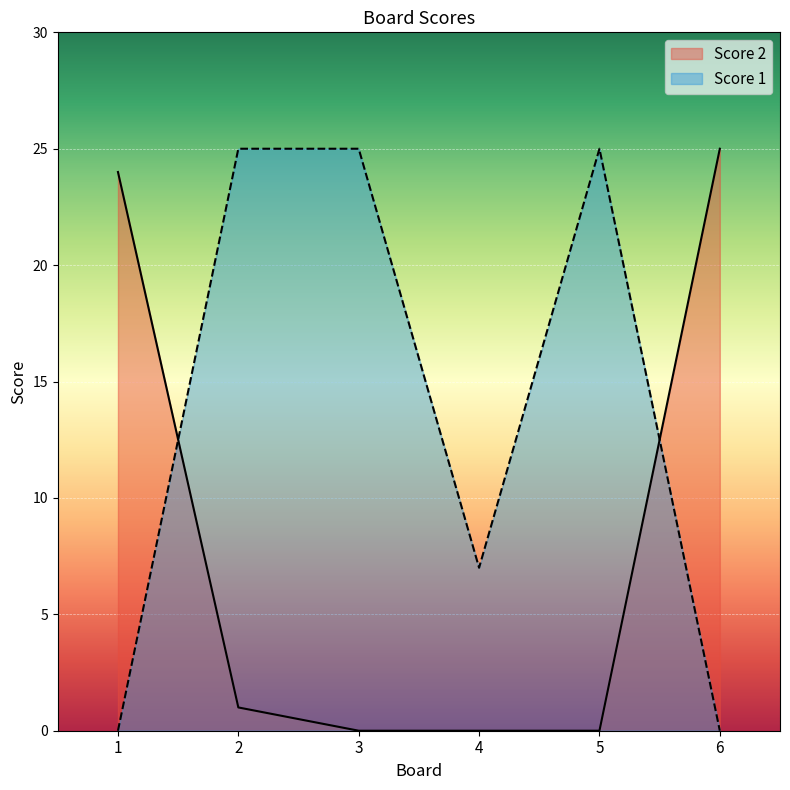

What is the spread (max minus min) of values at 5?

25